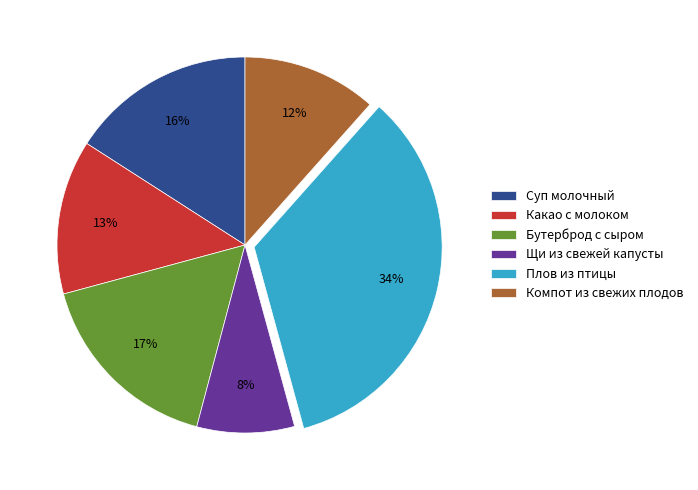

How many segments does this pie chart have?

6